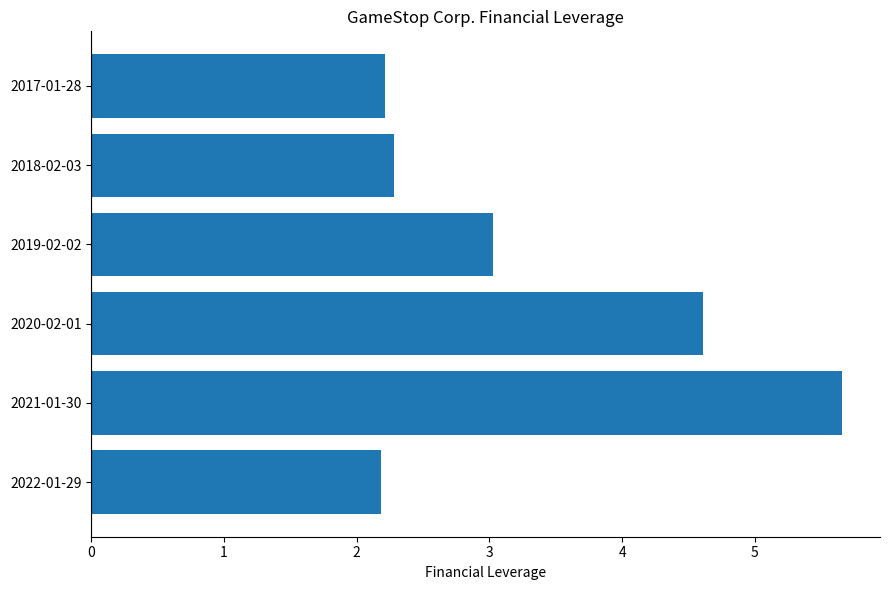

True or false: the data shows 3.9 at 2022-01-29.

False